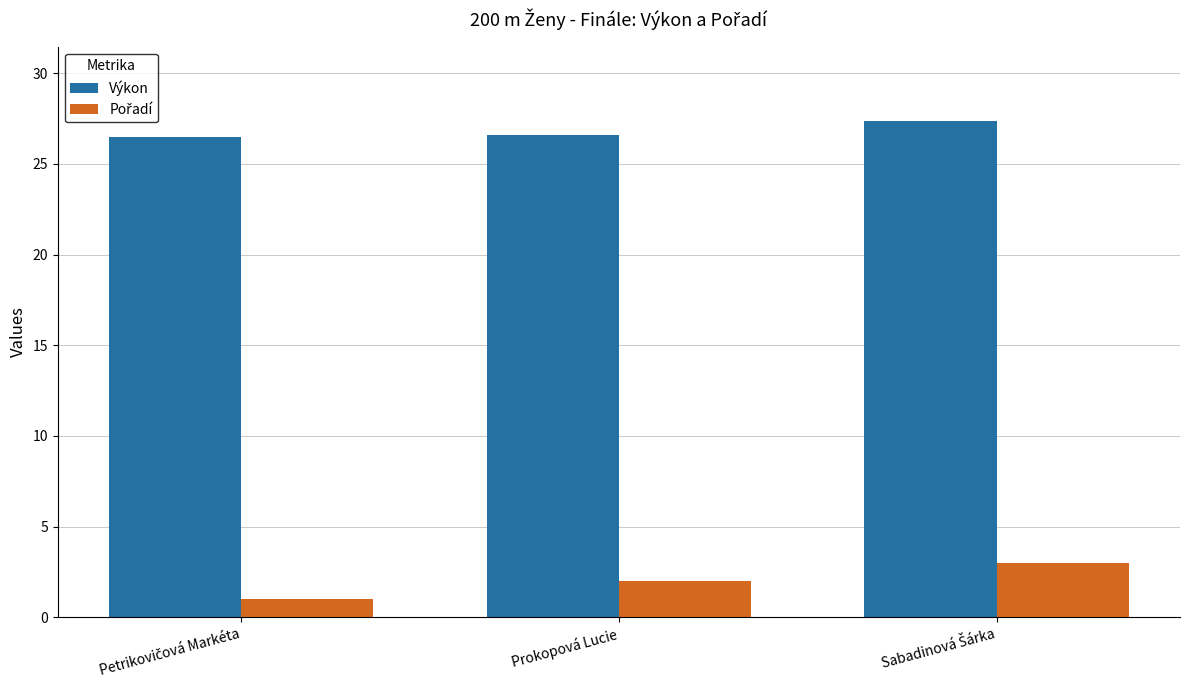

The value of Výkon at Prokopová Lucie is 26.6. True or false?

True